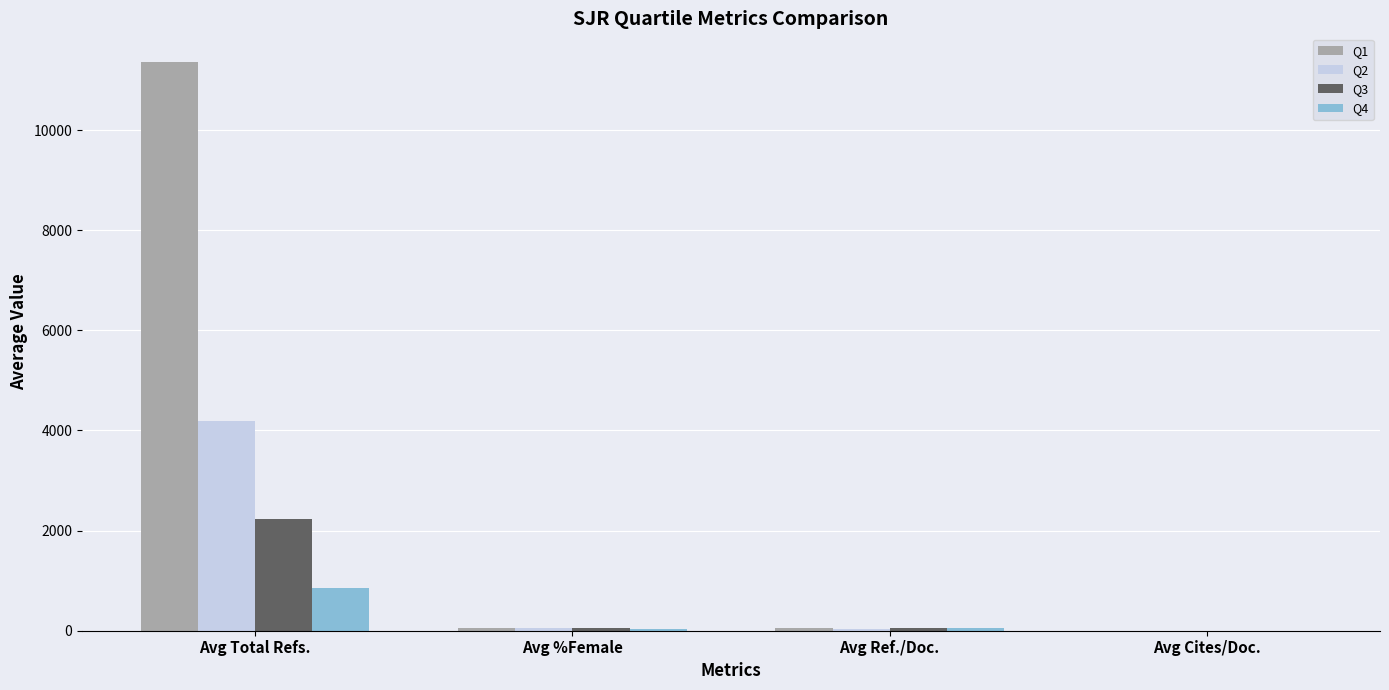

What is the total value across all series at Avg Total Refs.?

18655.0